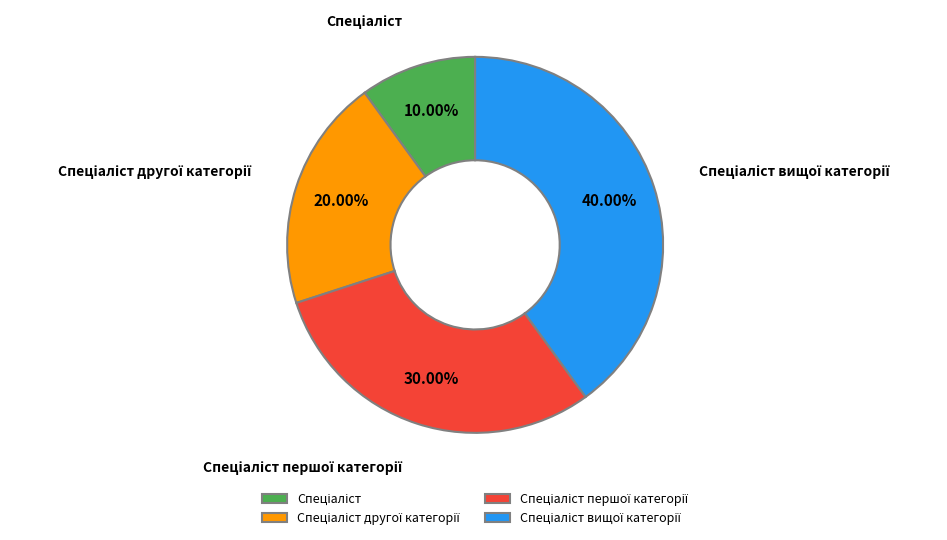

Is there any slice that represents more than half of the pie?

No